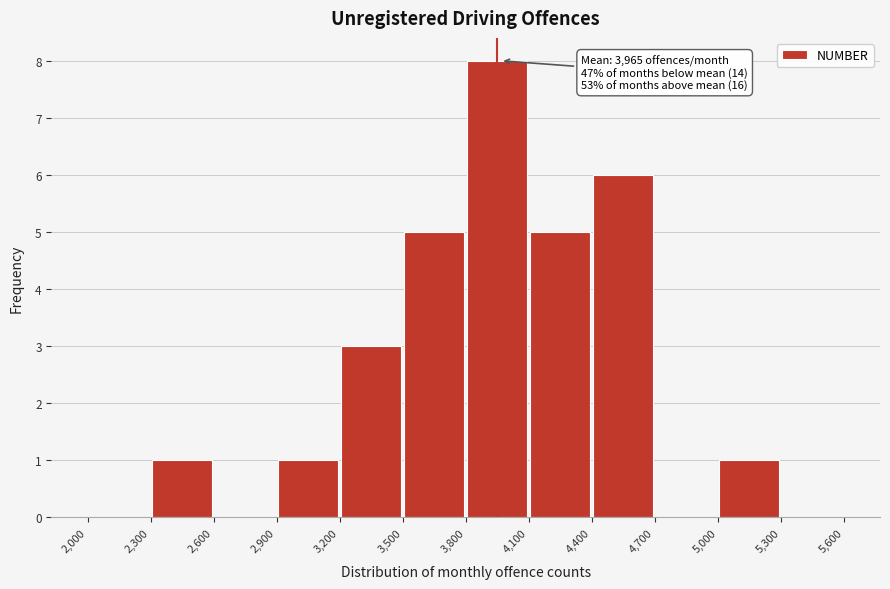

Over which range of the x-axis is the bar tallest?

3,800 to 4,100